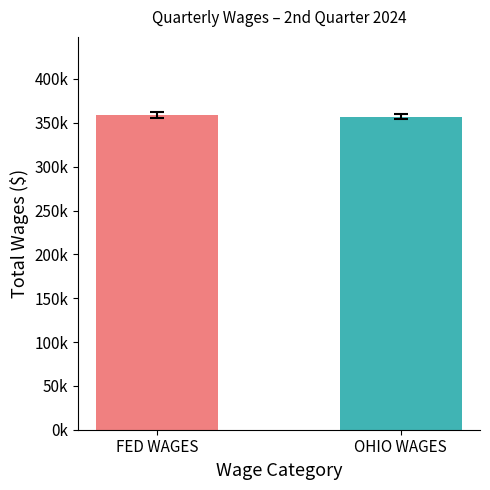

What is the label of the 2nd bar from the right?

FED WAGES